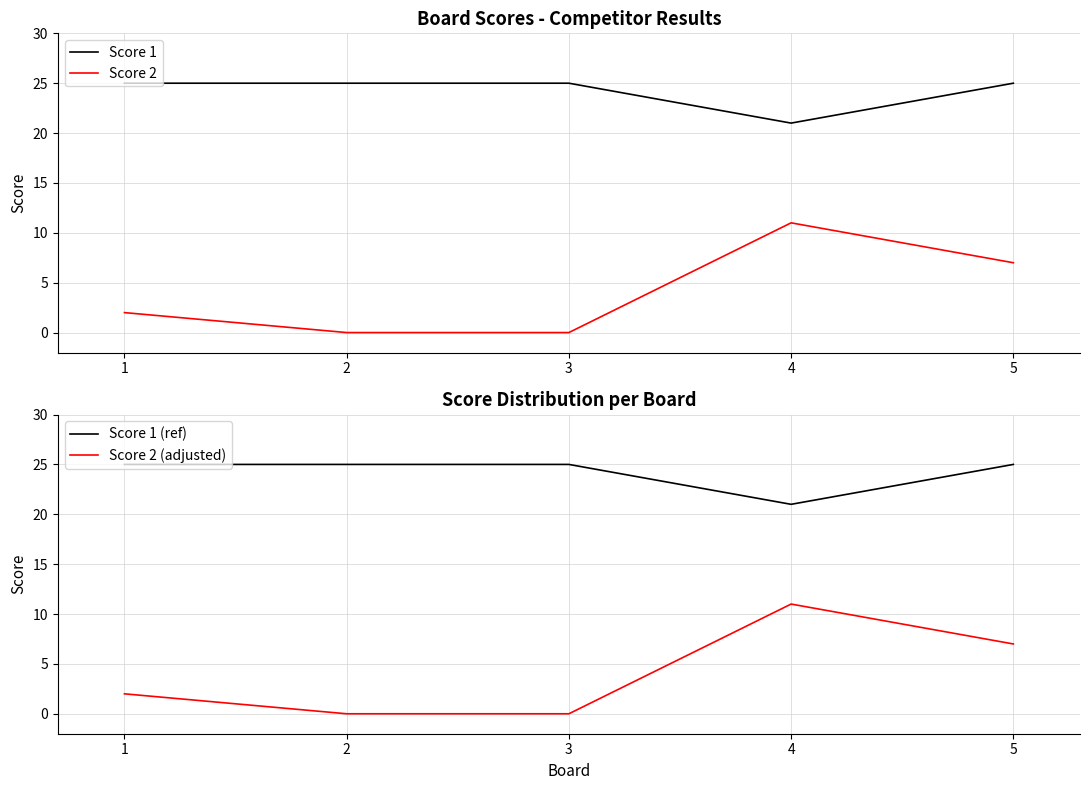

At which label does Score 2 first exceed 2?

4